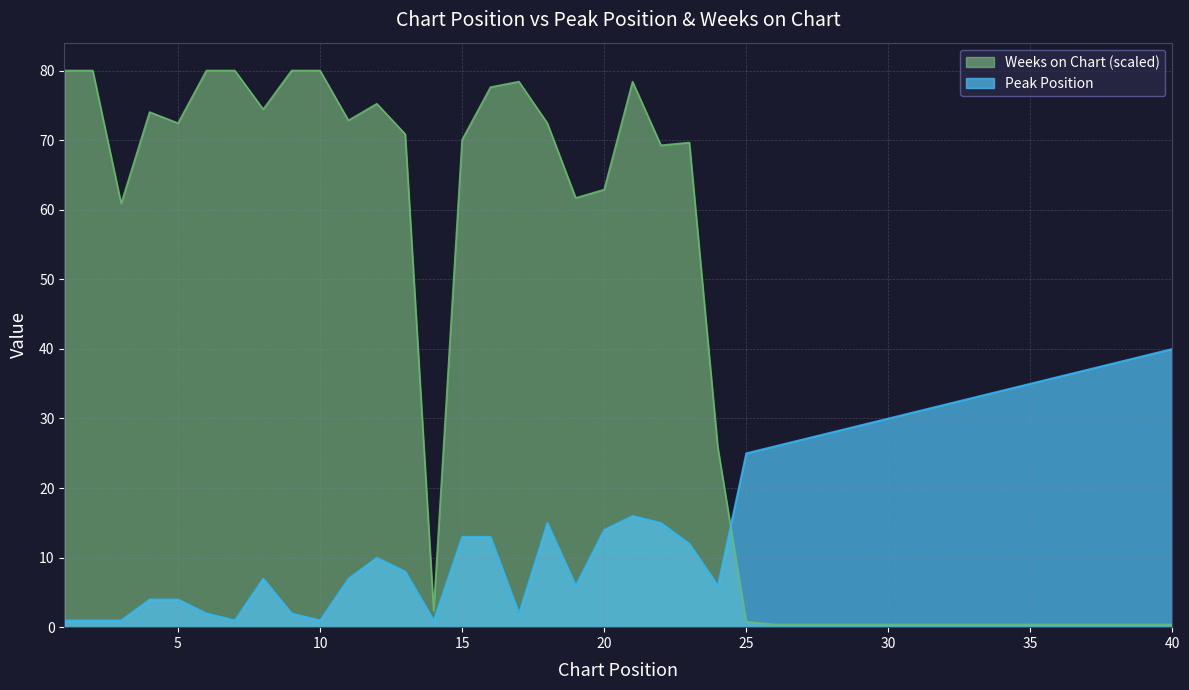

At how many categories does at least one series exceed 62?

20